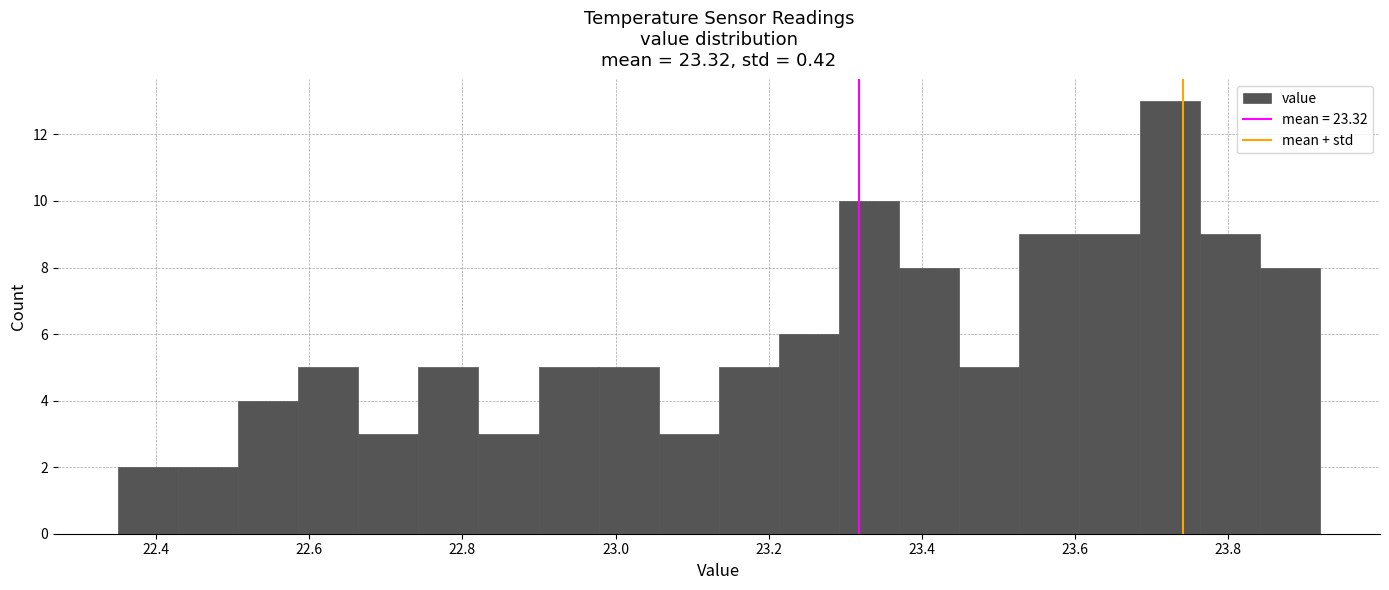

Around what value on the x-axis is the tallest bar? Give the approximate position of its centre, as read against the axis.

23.72